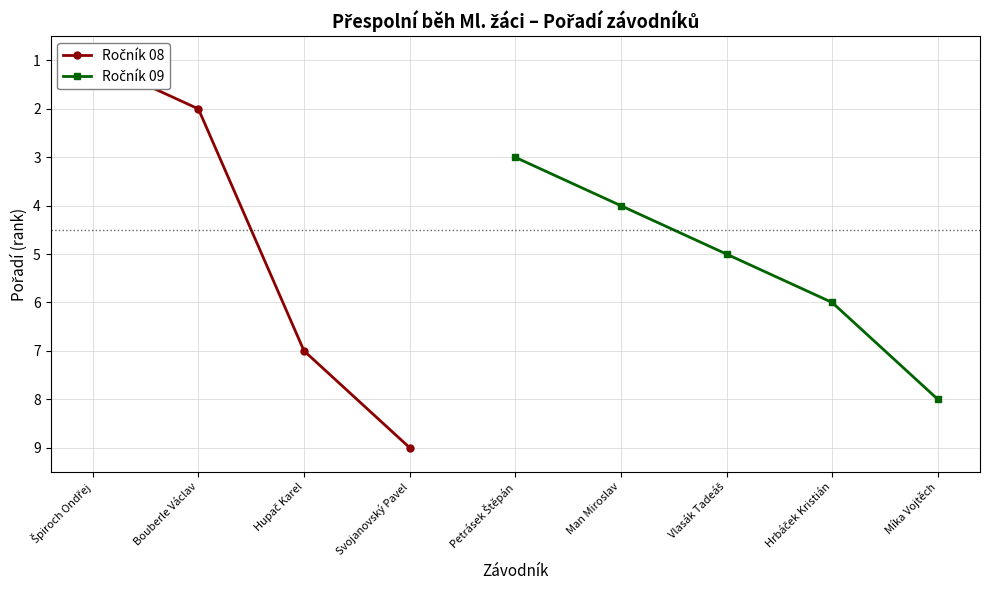

What is the label of the 3rd point from the left?

Vlasák Tadeáš